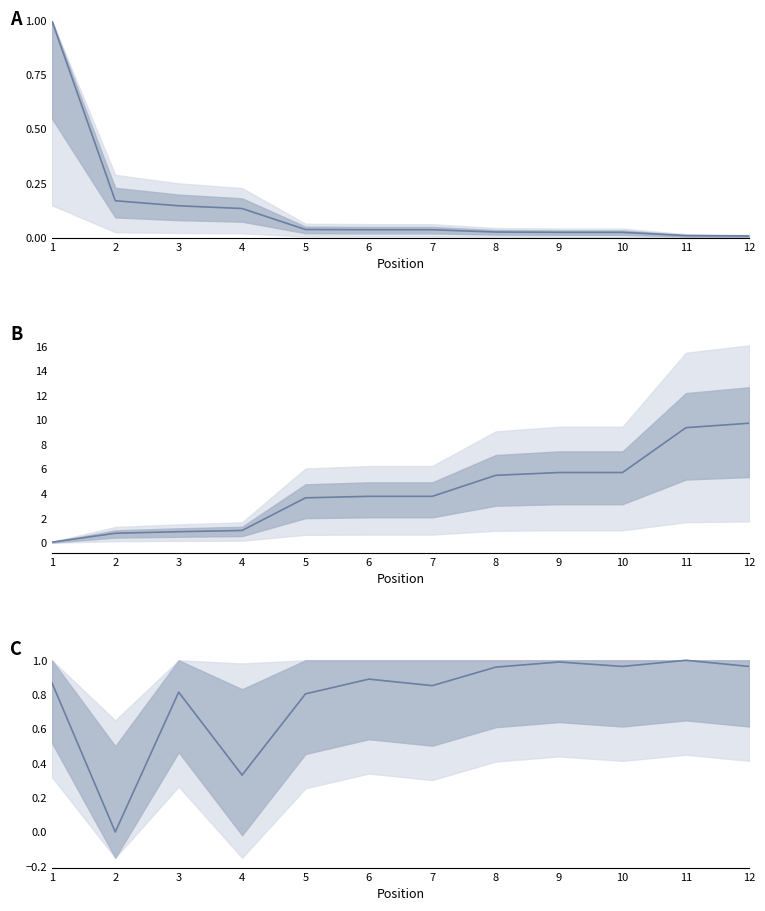

What is the average value of the Global Rank (×1000) series?

4.2